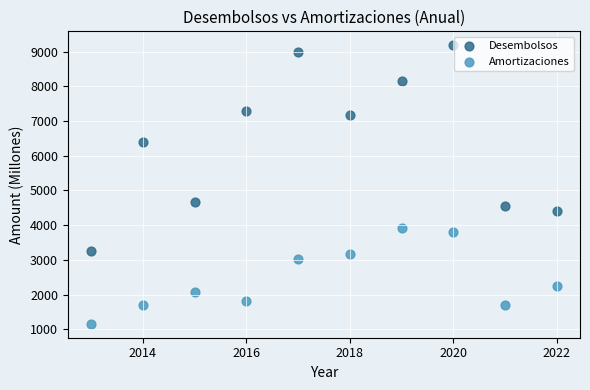

In the Desembolsos series, what Y value is closest to 6221?

6398.7